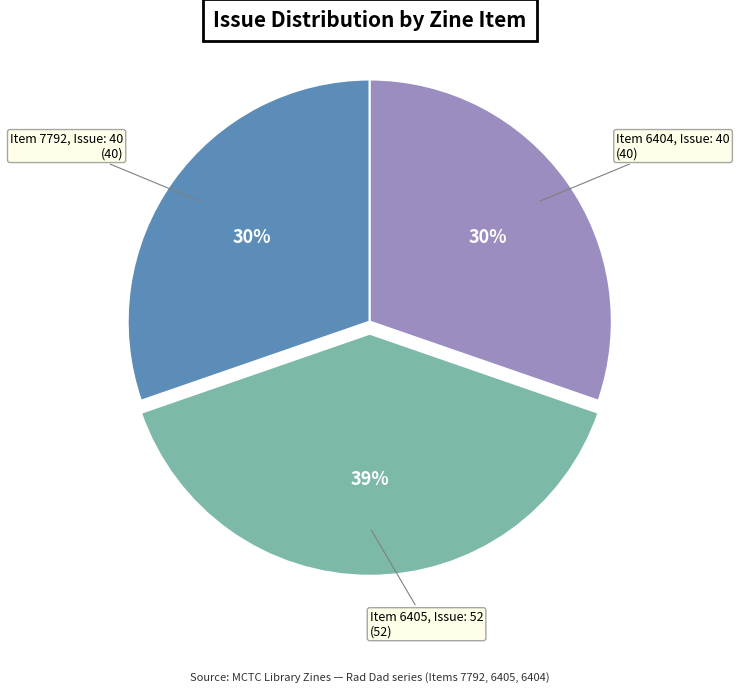

Is there a majority slice in this chart?

No